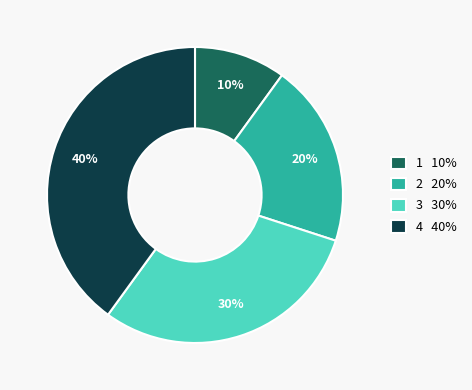

What is the ratio of the value at 3 30% to the value at 2 20%?

1.5